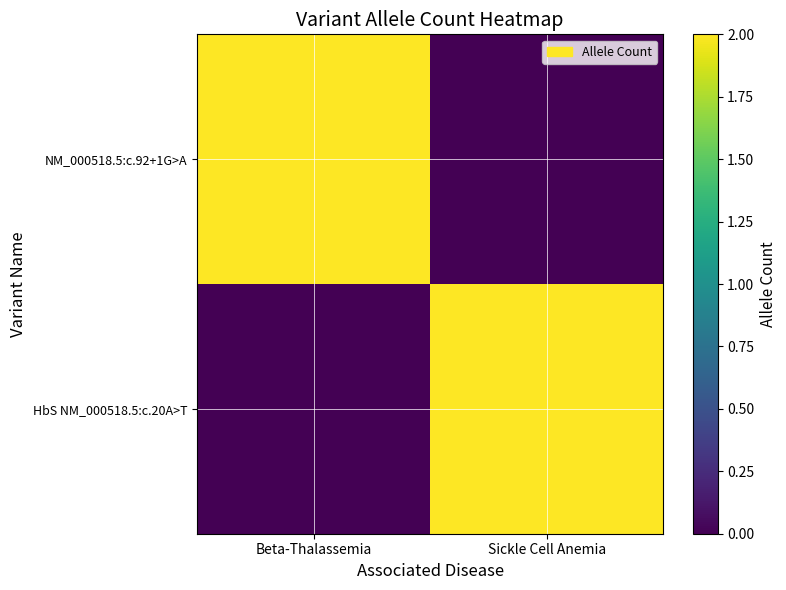

Reading right to left, what are all the values shown in this chart?

NM_000518.5:c.92+1G>A: Sickle Cell Anemia=0	Beta-Thalassemia=2
HbS NM_000518.5:c.20A>T: Sickle Cell Anemia=2	Beta-Thalassemia=0